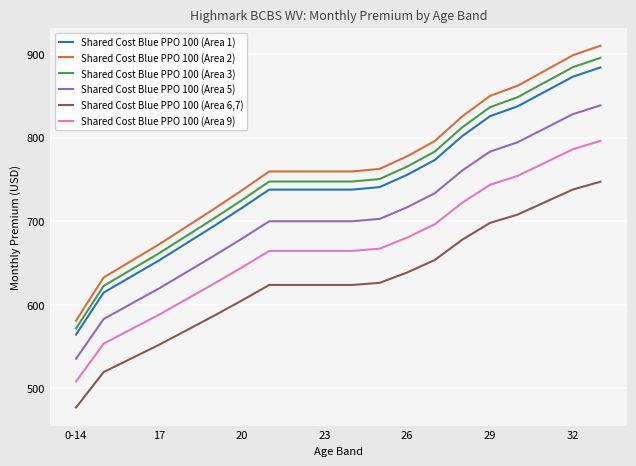

What is the minimum value shown in the chart?

477.2